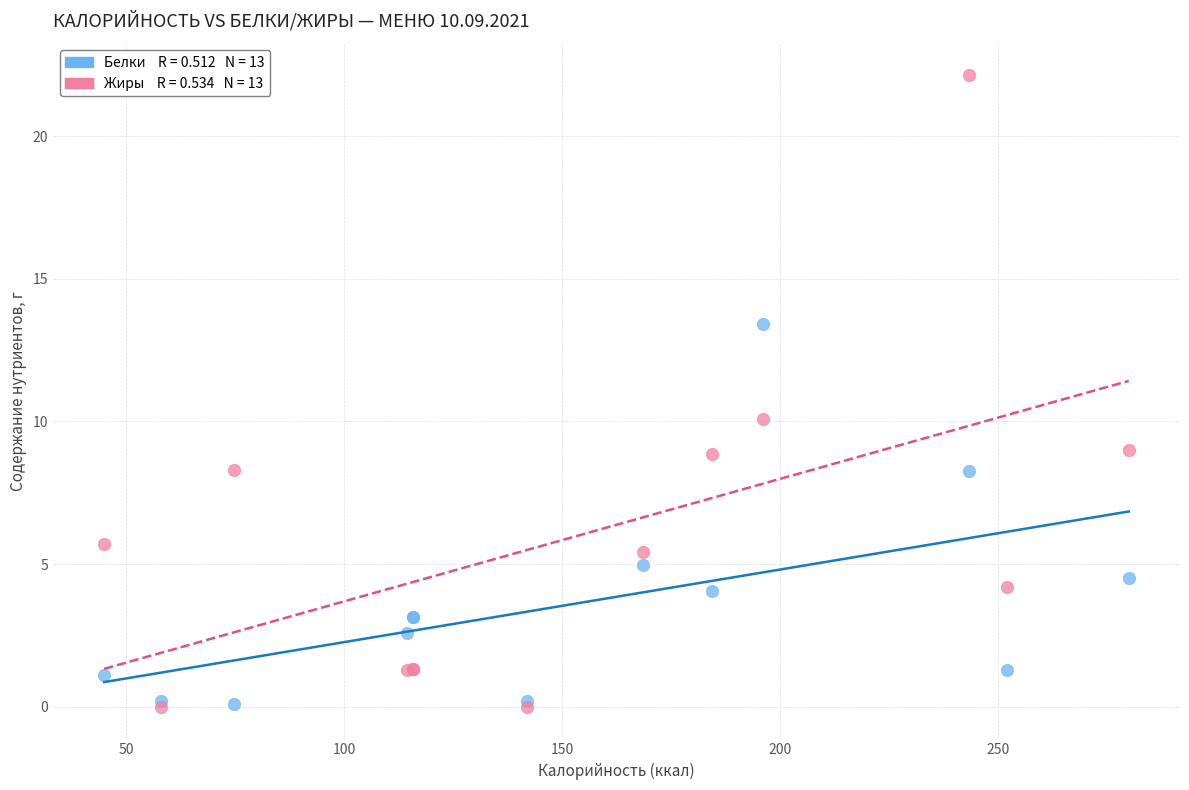

Across all series, what Y value is closest to 11?

10.1